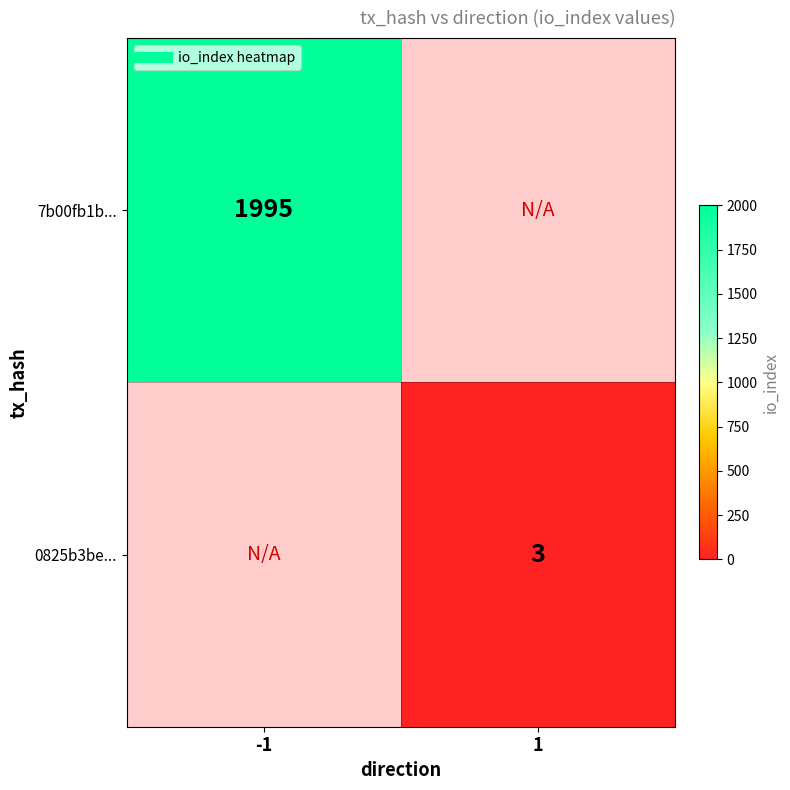

Which series has the largest range (max minus min)?

7b00fb1b...